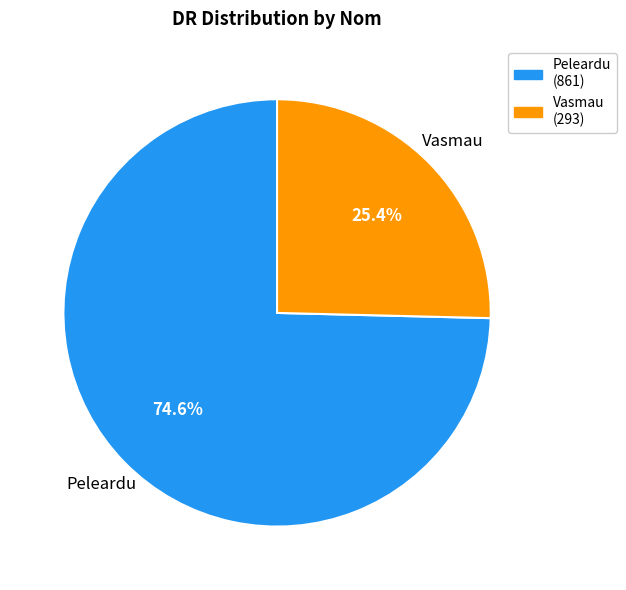

What percentage is NOT represented by Vasmau?

74.6%